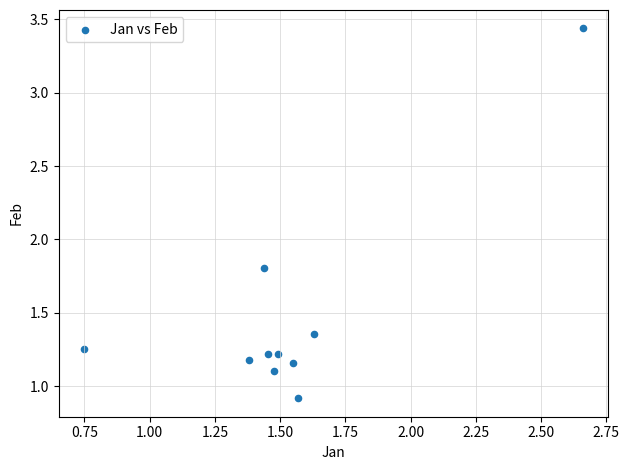

What is the average Y value?

1.5